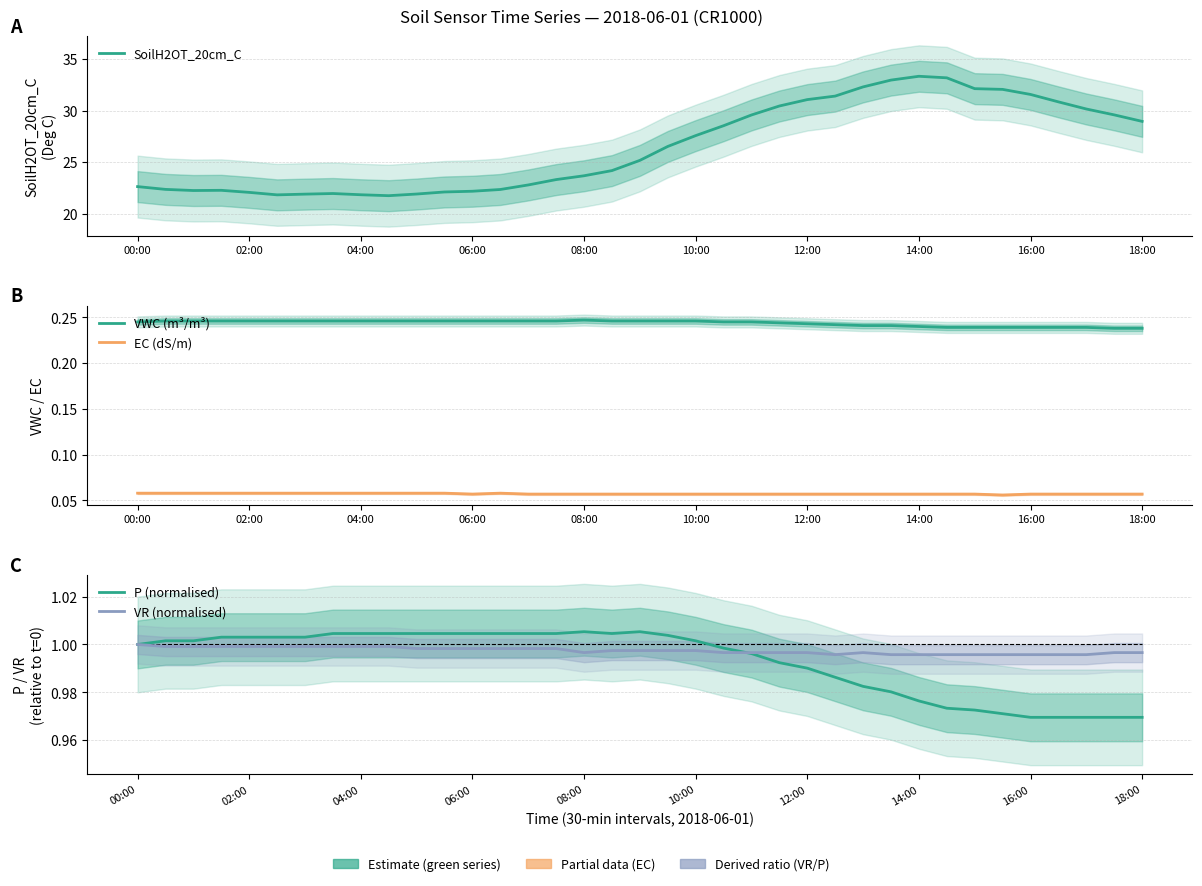

Is it true that VR (normalised) equals 0.3 at 34?

False